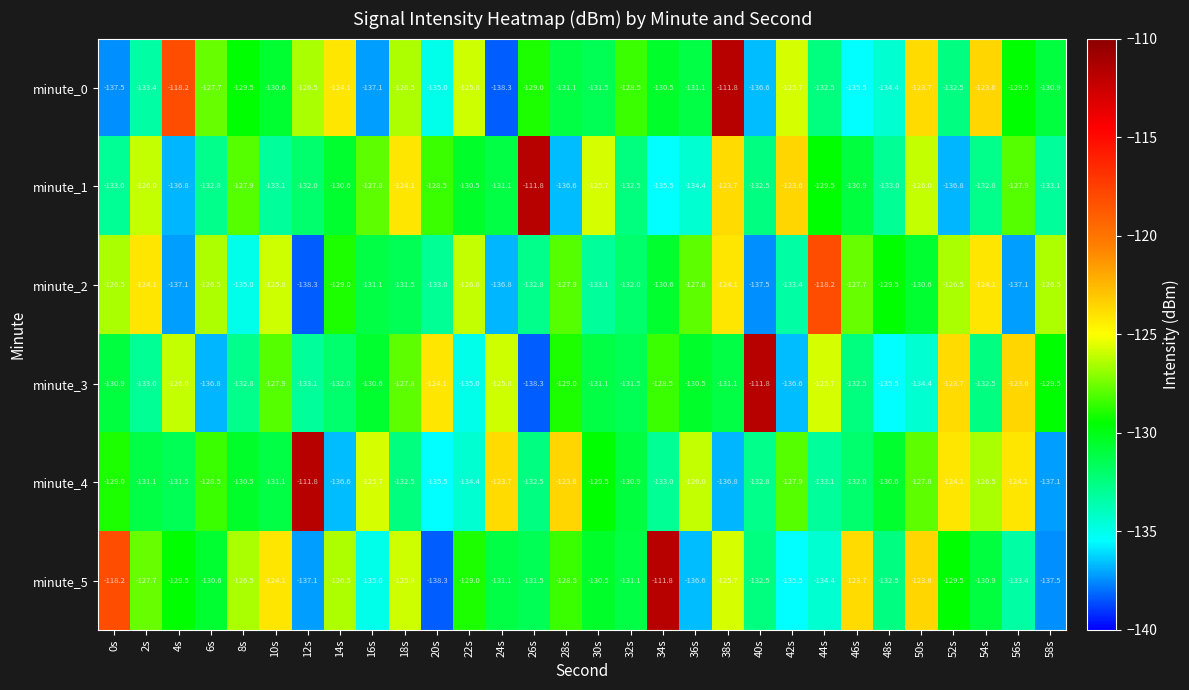

The value of minute_5 at 34s is -111.8. True or false?

True